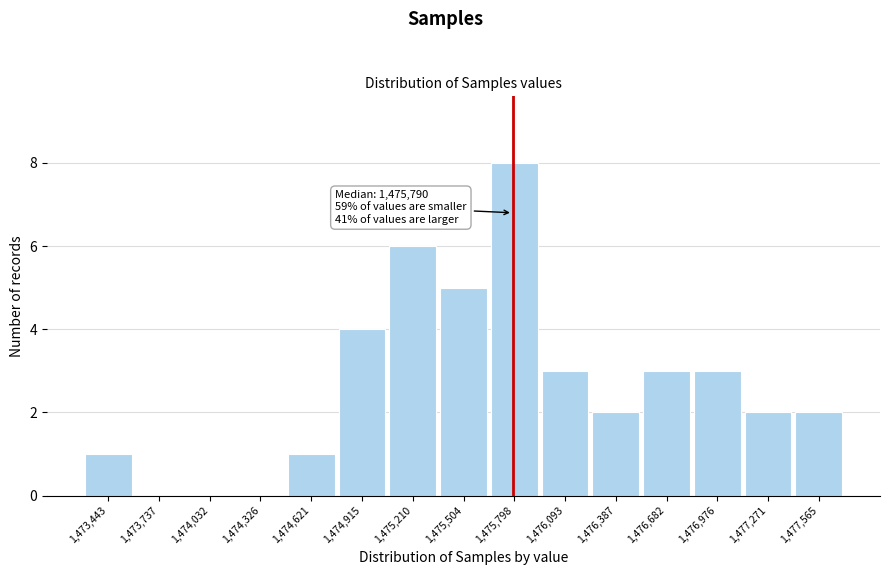

Over which range of the x-axis is the bar tallest?

1475650 to 1475950